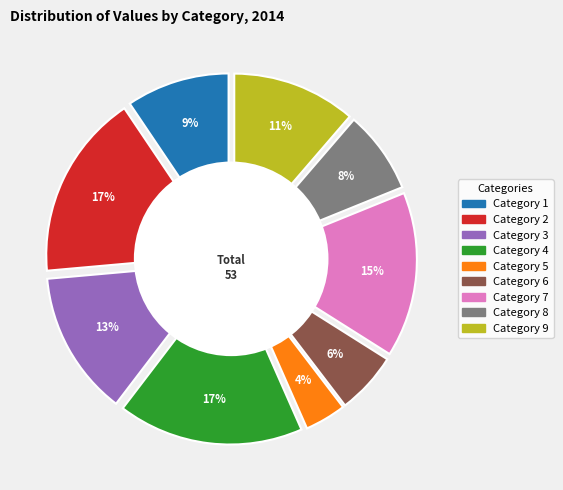

True or false: 7 accounts for 5% of the total.

False